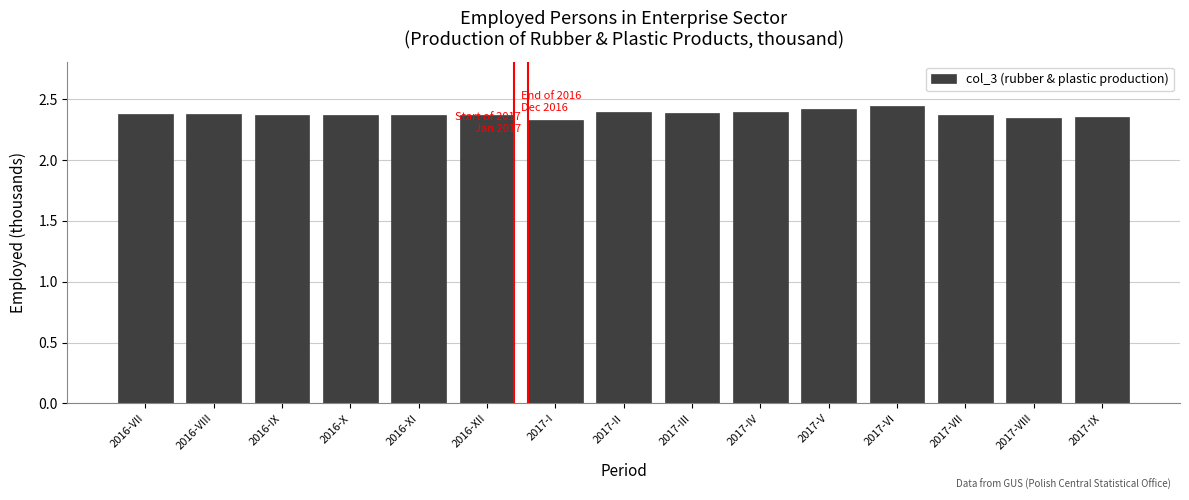

Count the values in the range 2 to 3.

15